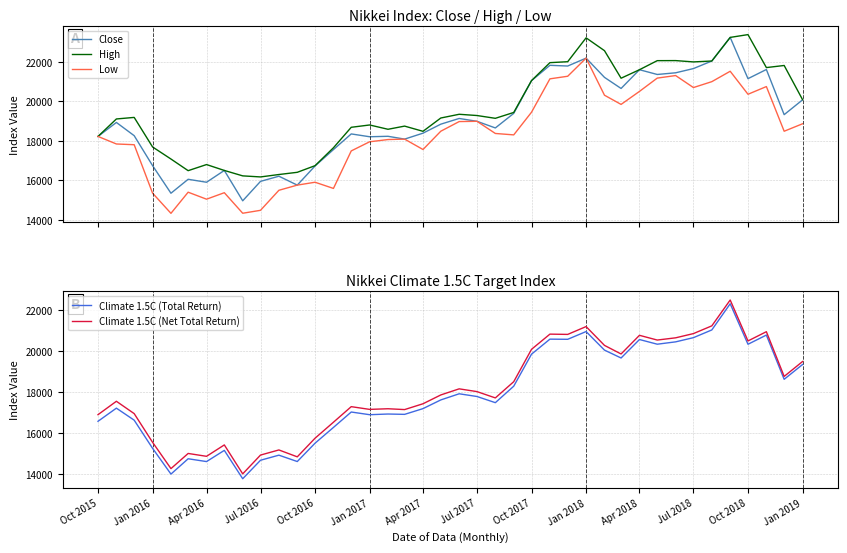

How many distinct data groups are displayed?

5